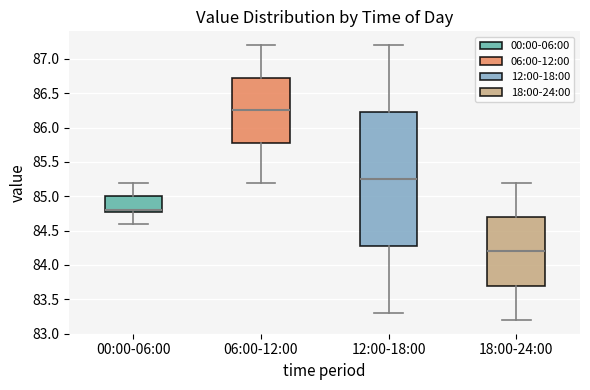

Reading left to right, read every box against the y-axis: the position of its median line, the range the box covers, and the ends of its whiskers. The values are not printed on the chart, so give them approximately, as read against the axis.

00:00-06:00: median 84.80 (just above the box's lower edge), box 84.80 to 85.00, whiskers 84.60 to 85.20
06:00-12:00: median 86.25, box 85.80 to 86.75, whiskers 85.20 to 87.20
12:00-18:00: median 85.25, box 84.30 to 86.25, whiskers 83.30 to 87.20
18:00-24:00: median 84.20, box 83.70 to 84.70, whiskers 83.20 to 85.20